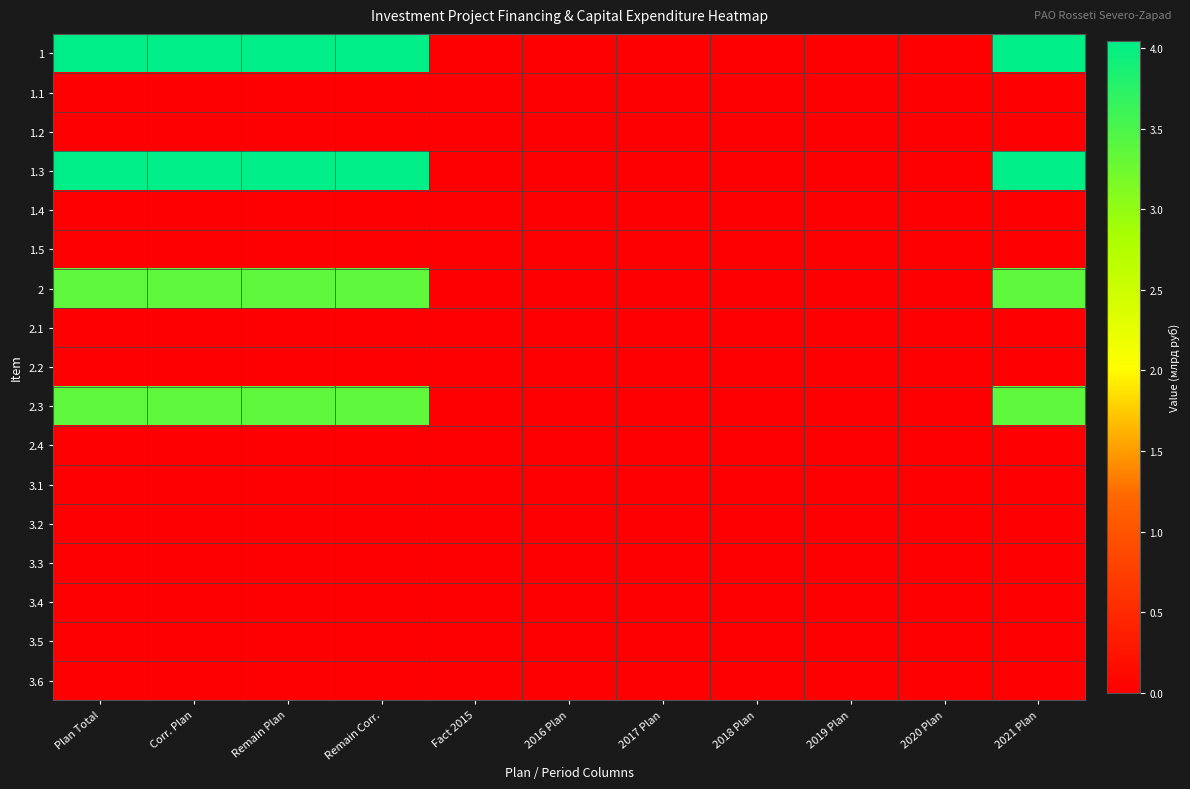

Which label corresponds to the smallest value in the chart?

Fact 2015